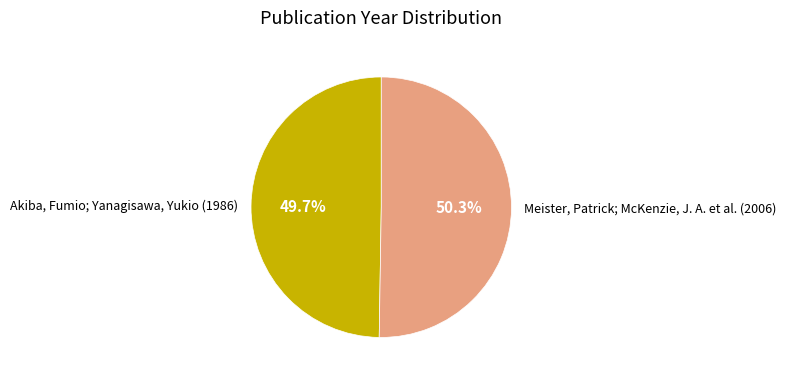

Rank the categories by value from lowest to highest.

Akiba, Fumio; Yanagisawa, Yukio (1986), Meister, Patrick; McKenzie, J. A. et al. (2006)